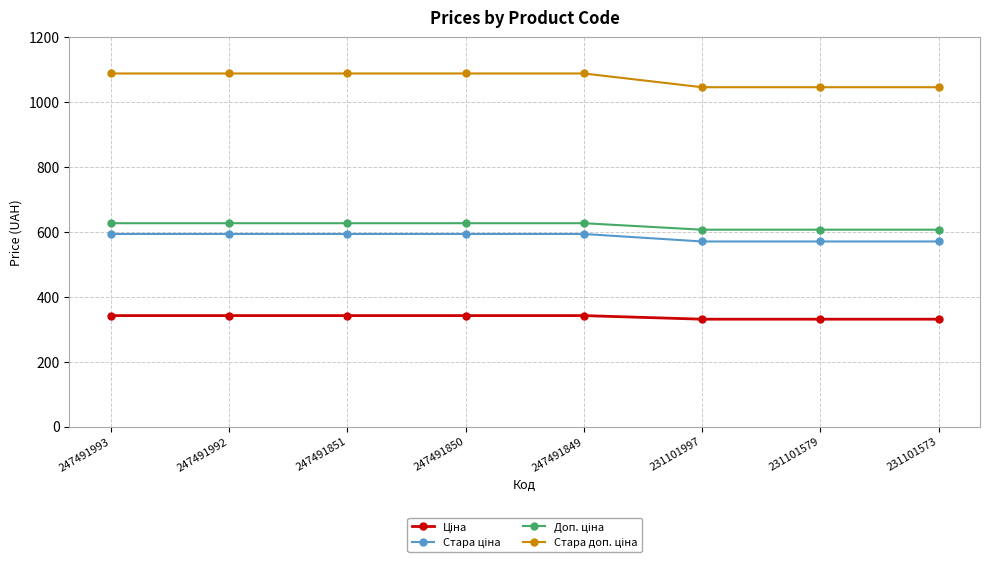

What is the greatest value displayed?

1088.8